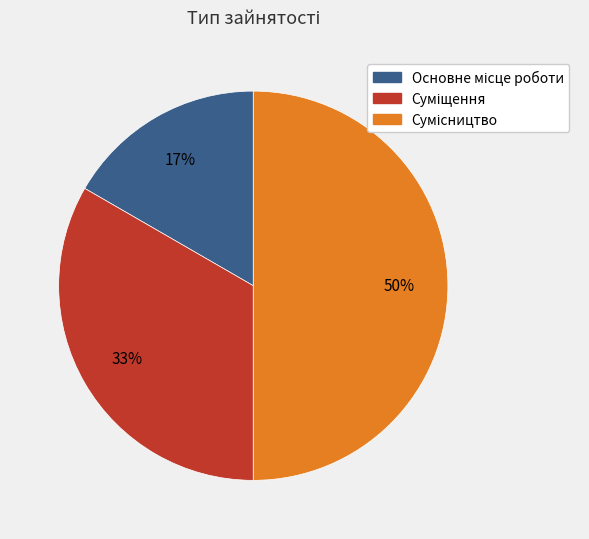

To the nearest percent, what is the average slice percentage?

33%